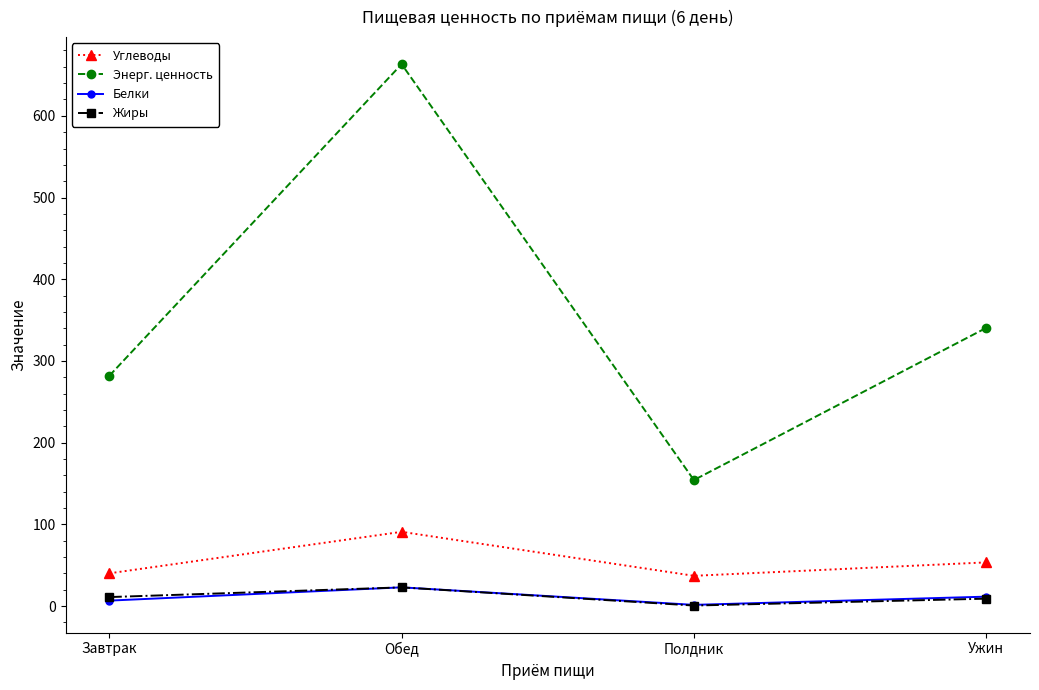

True or false: Энерг. ценность has more than 0 interior local peaks.

True